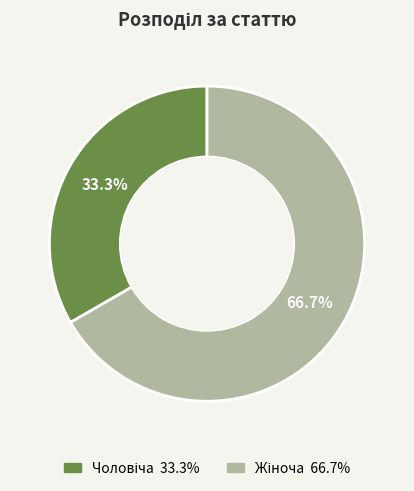

Is there a majority slice in this chart?

Yes